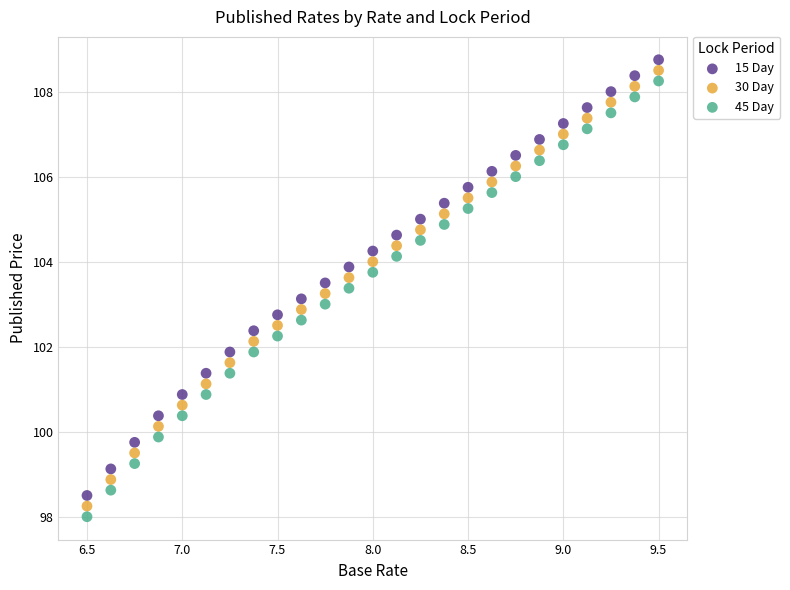

What is the X range (max minus min) for the scatter plot?

3.0